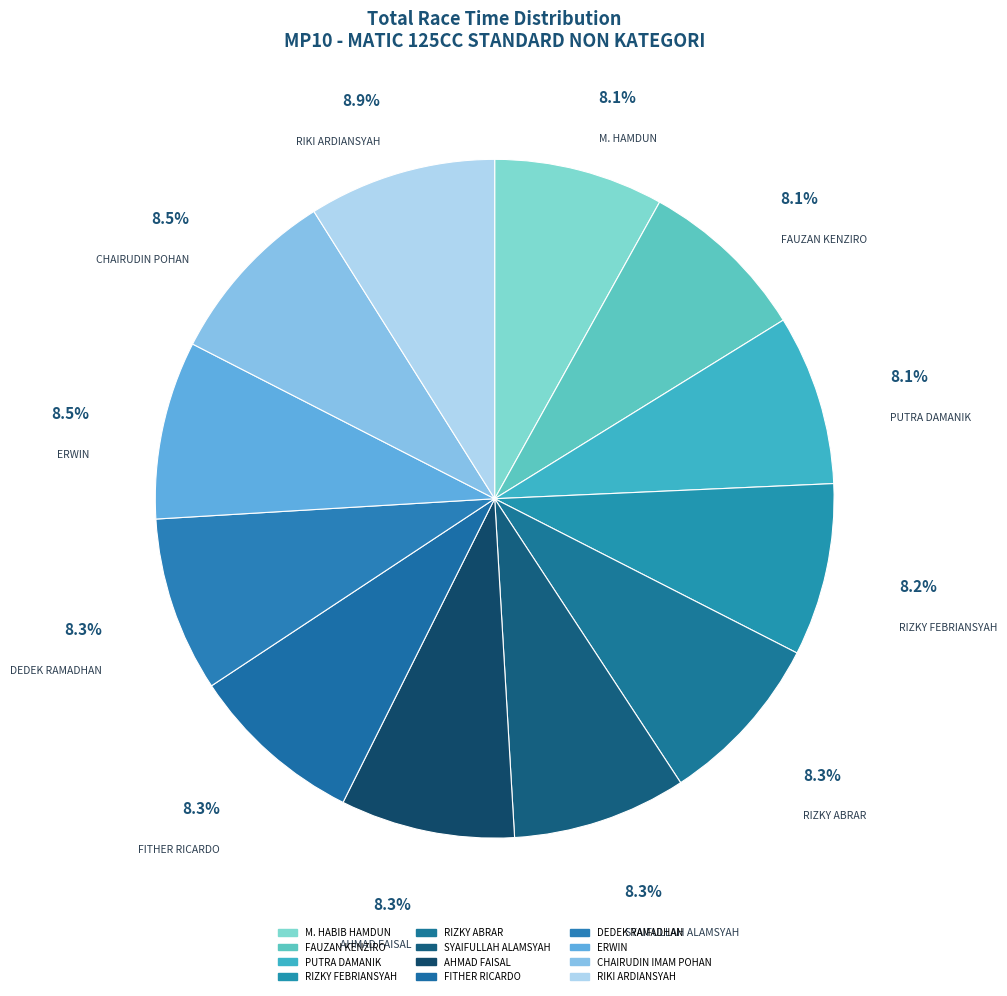

How many slices are in this pie chart?

12